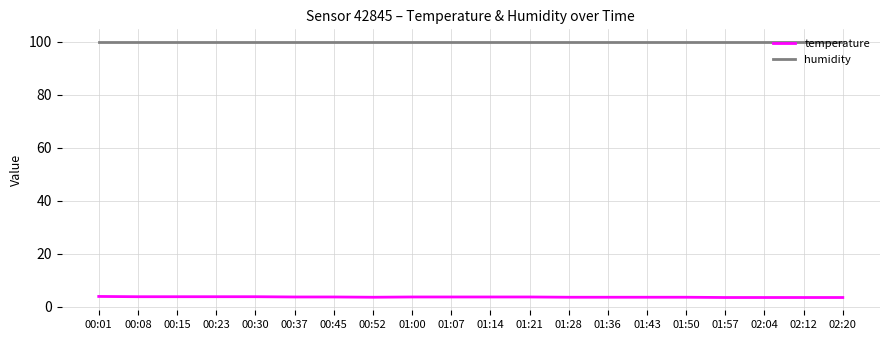

What is the difference between the highest and lowest values at 01:28?

96.3